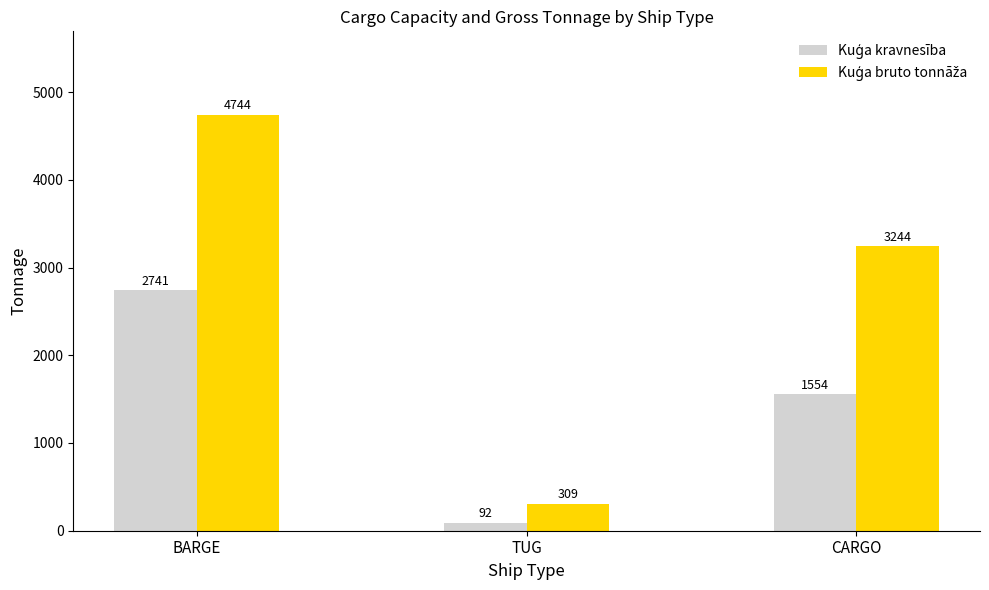

What is the spread (max minus min) of values at TUG?

217